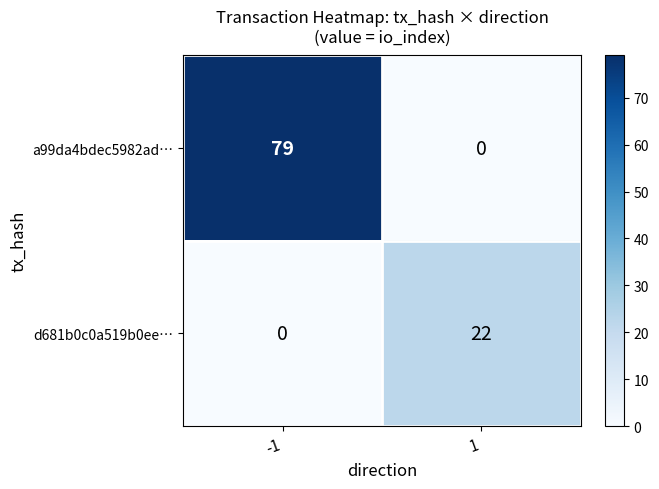

What is the difference between the d681b0c0a519b0ee… values at -1 and 1?

22